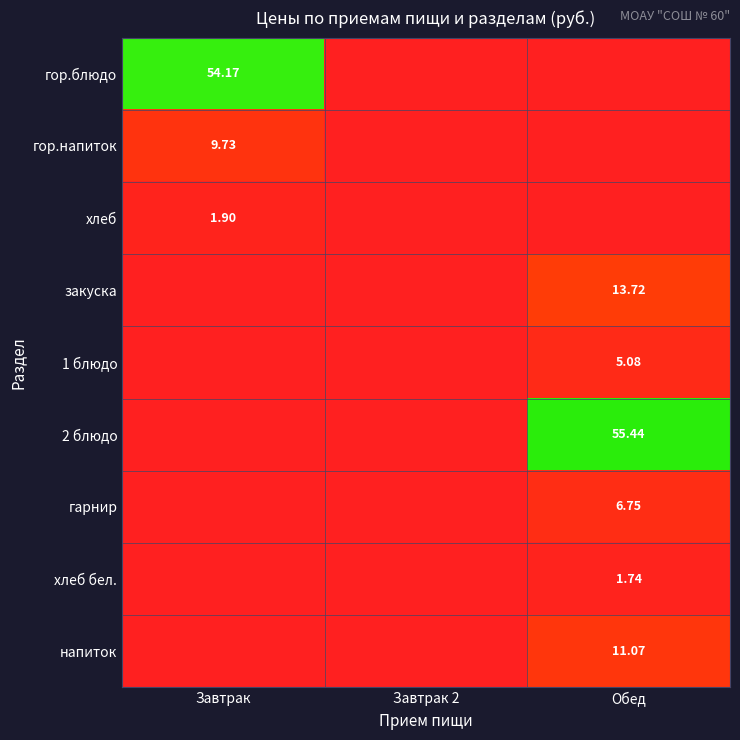

Is the value of напиток at Обед greater than the value of гарнир at Завтрак 2?

Yes